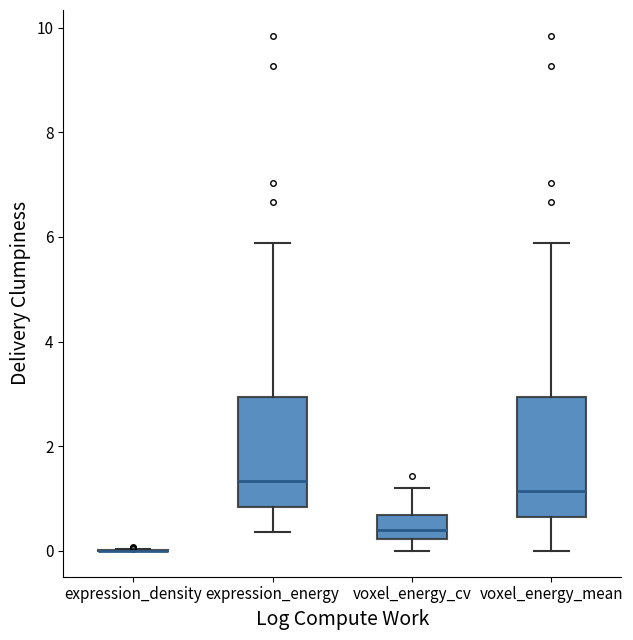

Where is the lower edge of the box for voxel_energy_cv on the y-axis? The values are not printed on the chart, so give them approximately, as read against the axis.

0.2